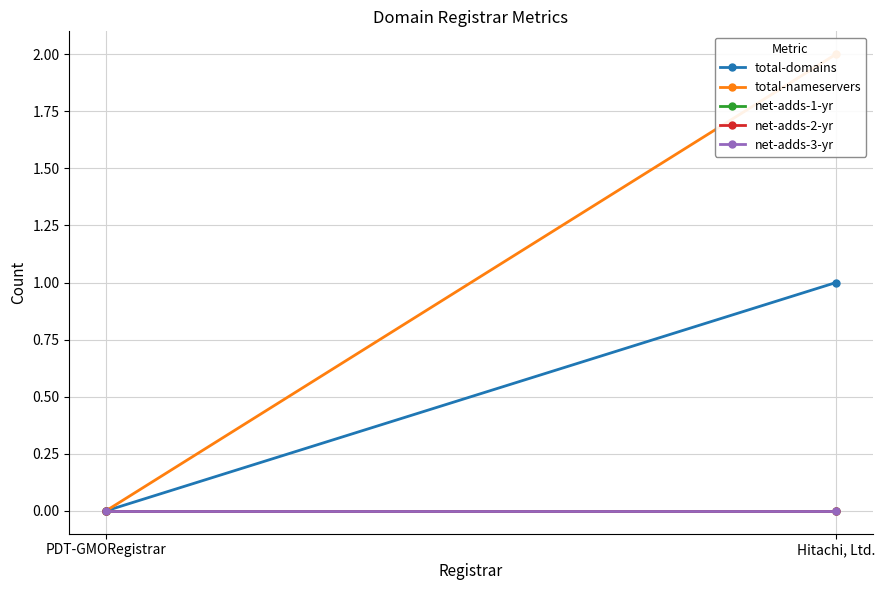

Reading left to right, extract all data points from this chart.

total-domains: 0	1
total-nameservers: 0	2
net-adds-1-yr: 0	0
net-adds-2-yr: 0	0
net-adds-3-yr: 0	0